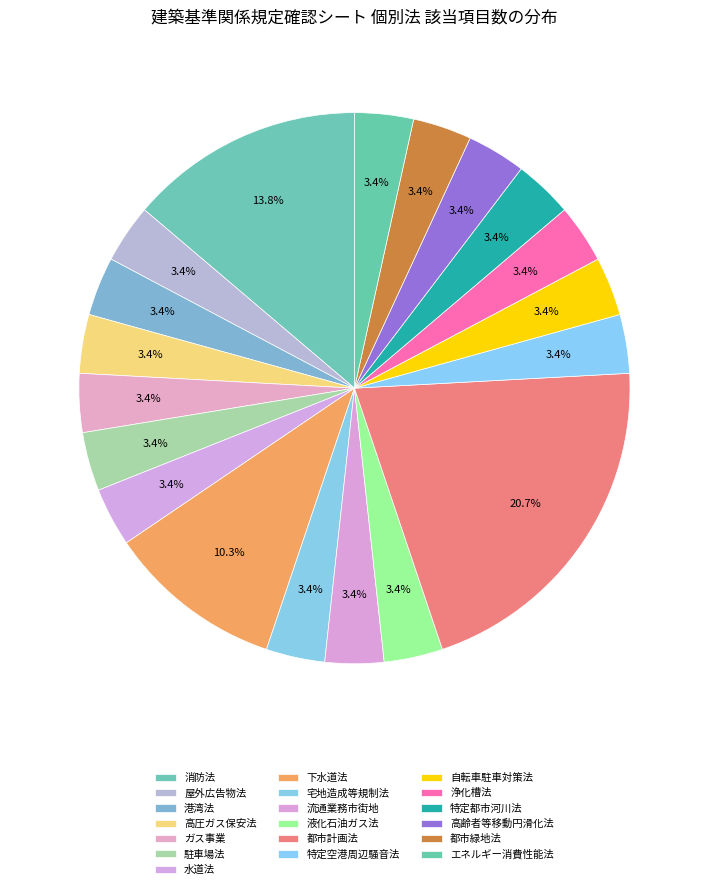

Count the number of slices in the pie.

19